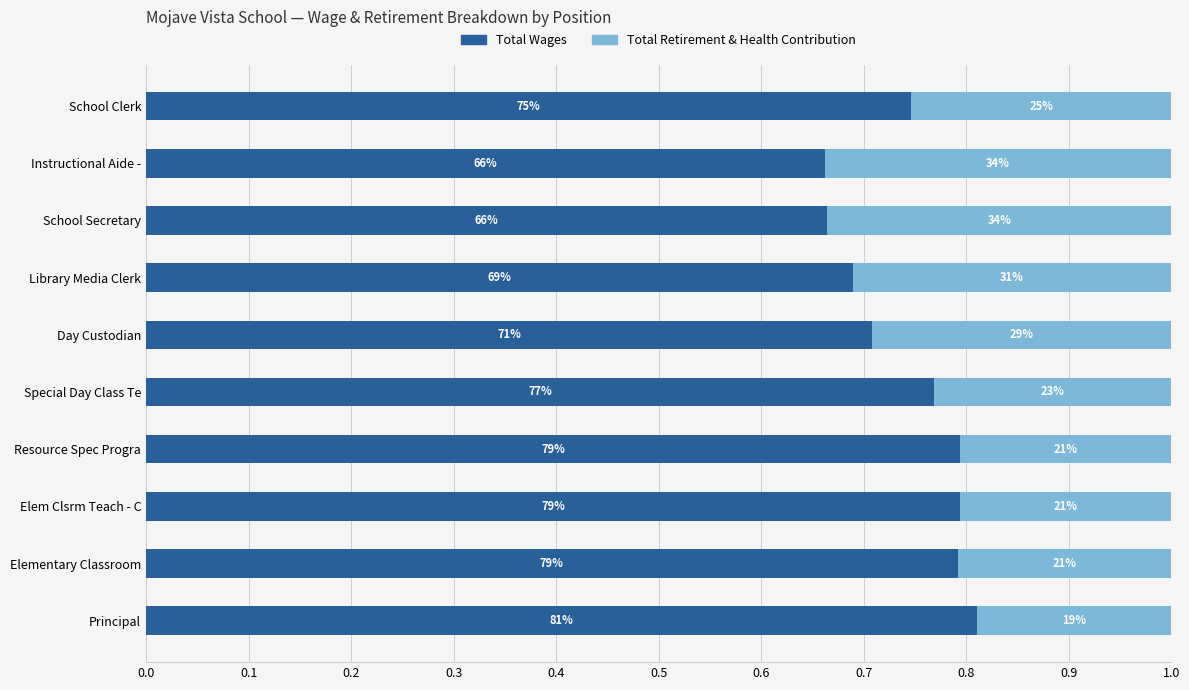

How many Total Retirement & Health Contribution values are between 0 and 1?

10